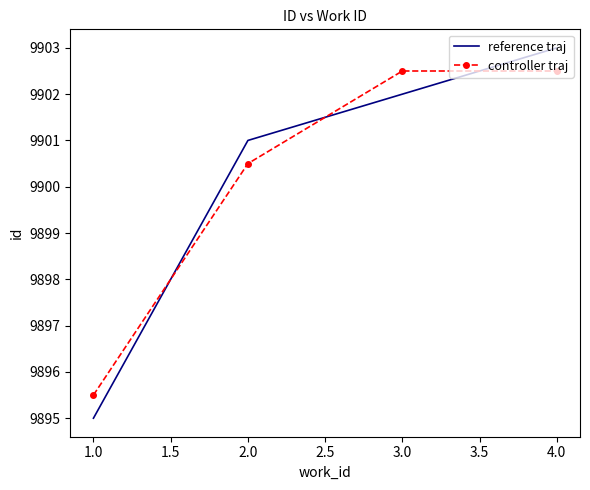

At which label does controller traj reach its minimum?

1.0